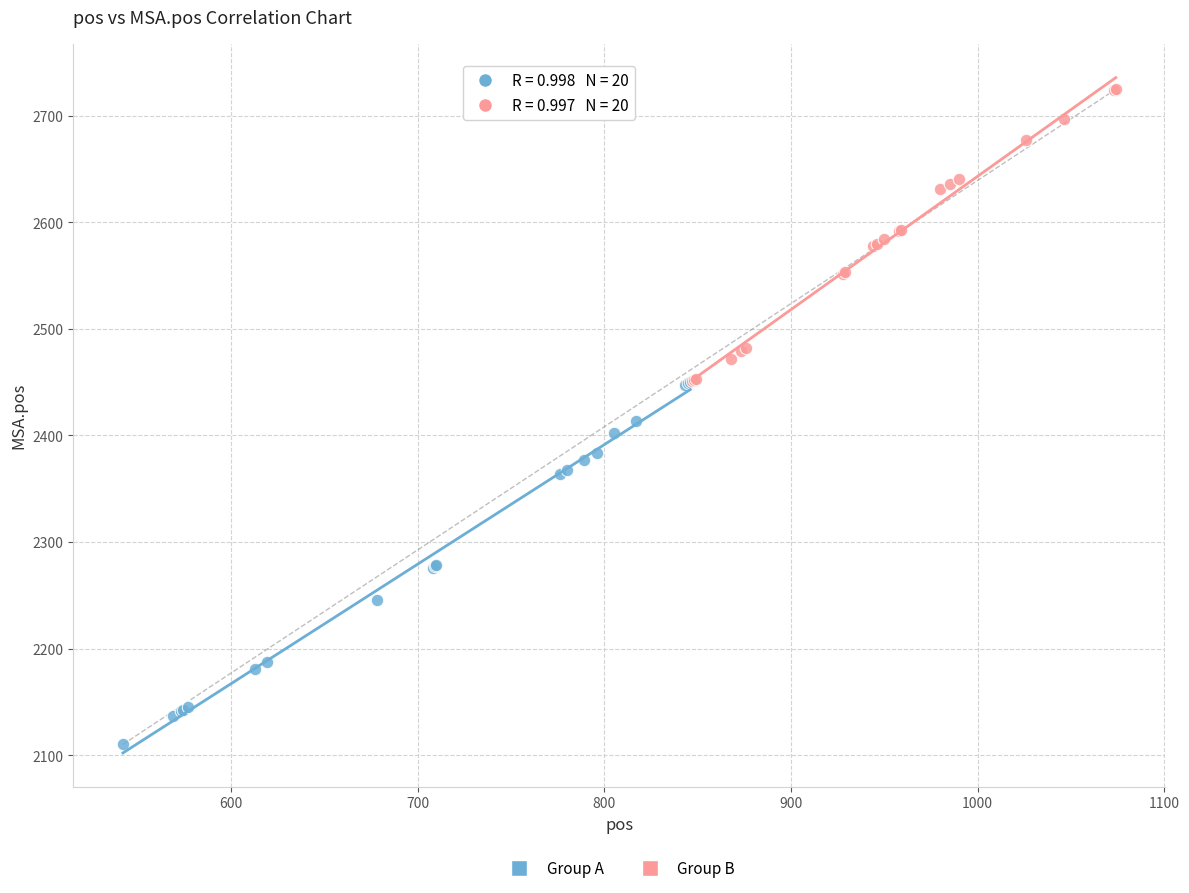

Which series reaches the maximum Y coordinate?

Group B